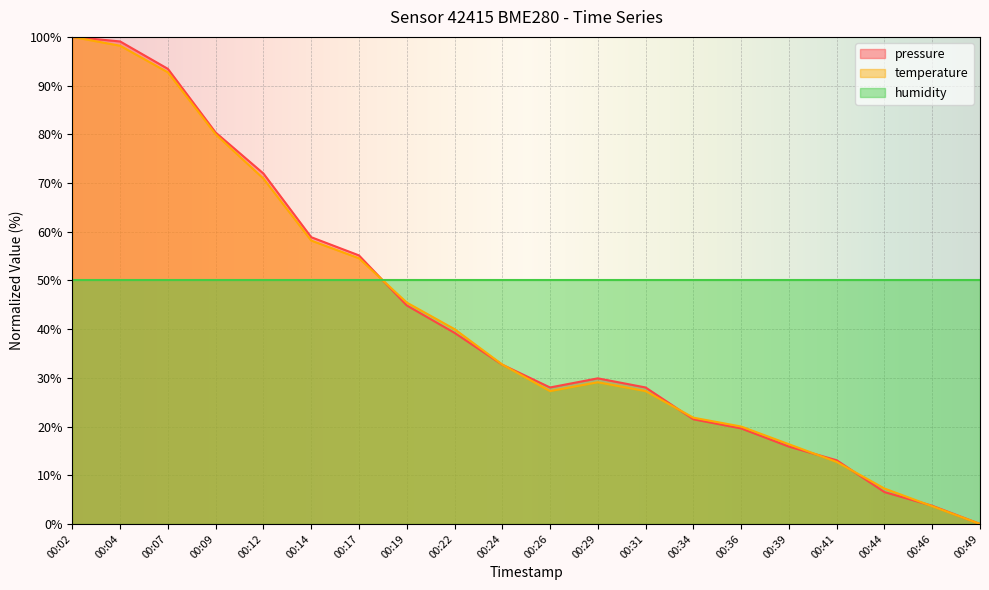

True or false: temperature has a value of 6.1 at 00:29.

False